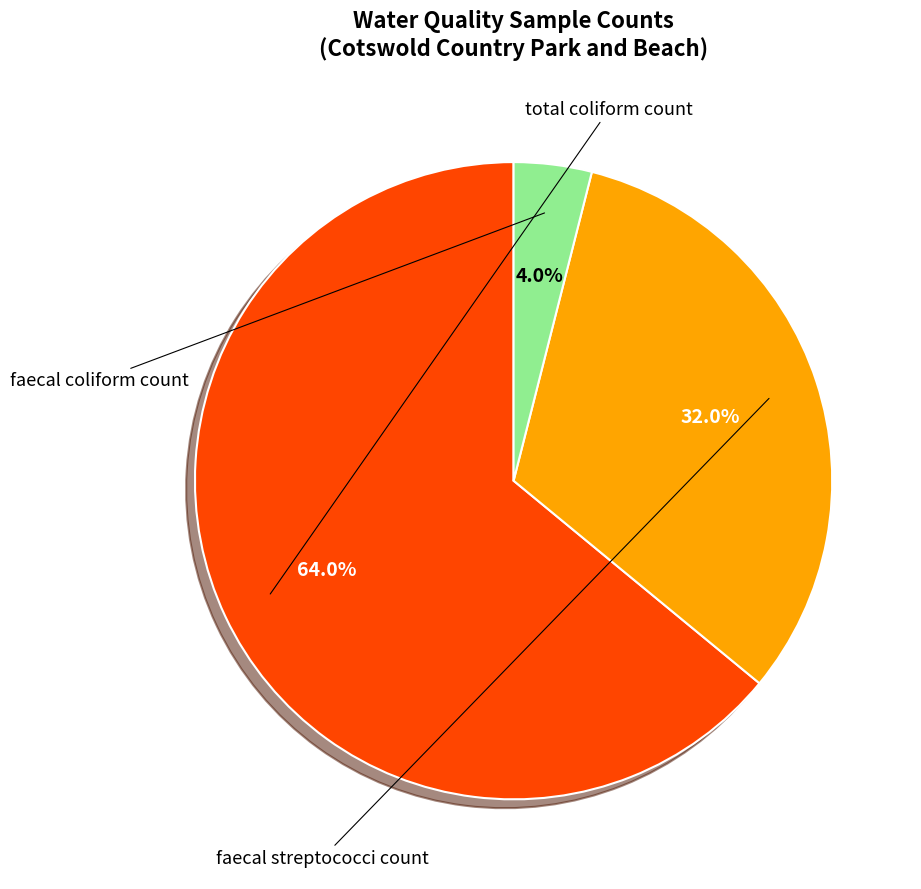

Is there a majority slice in this chart?

Yes